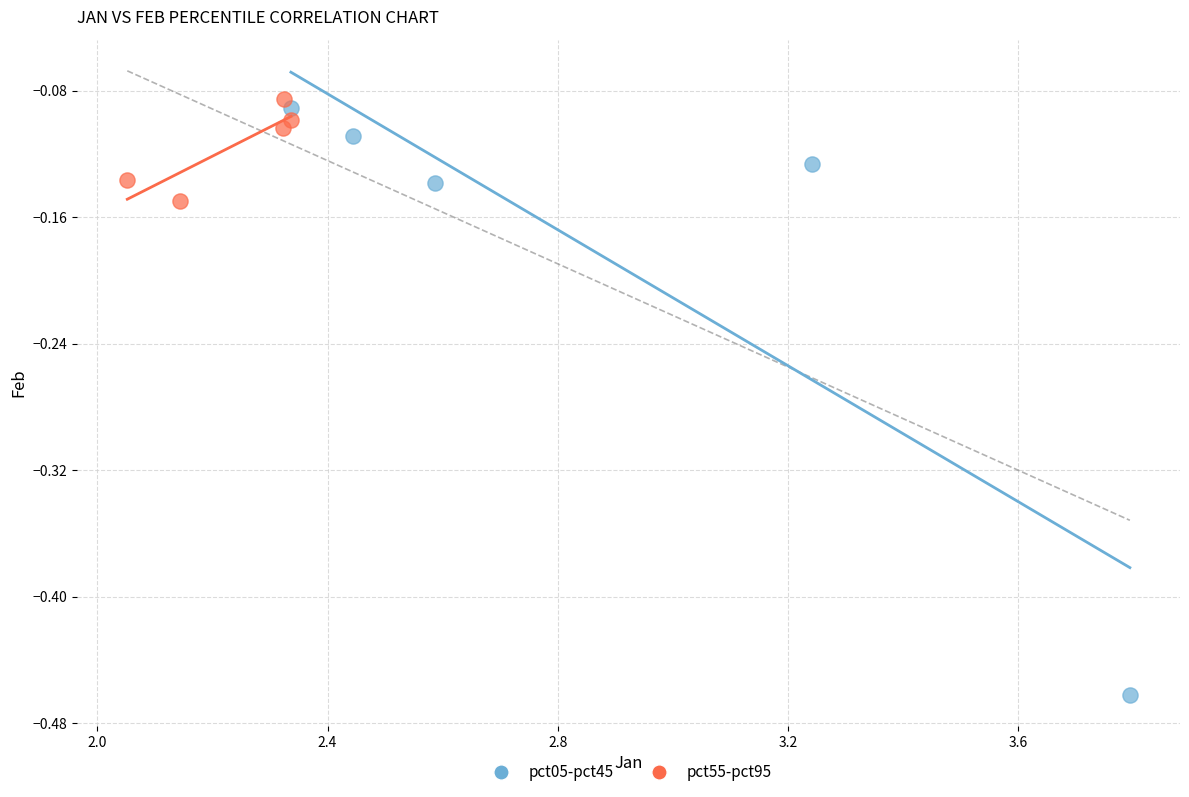

Which series contains the lowest Y value?

pct05-pct45